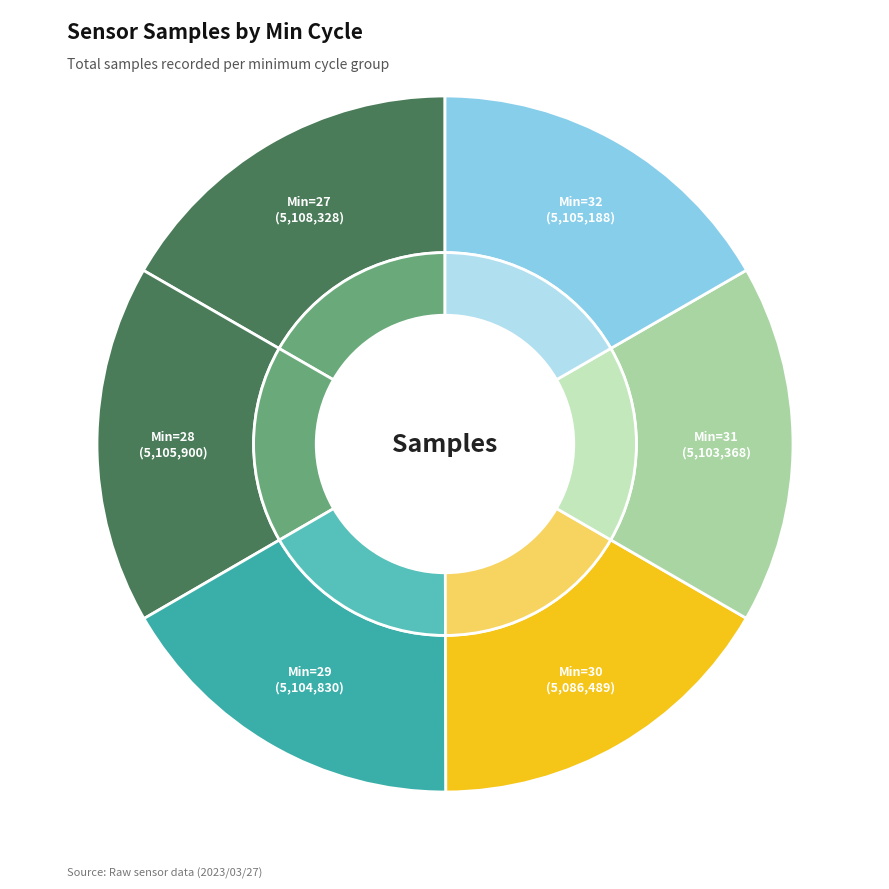

Do 28 and 30 together represent more than half of the pie?

No